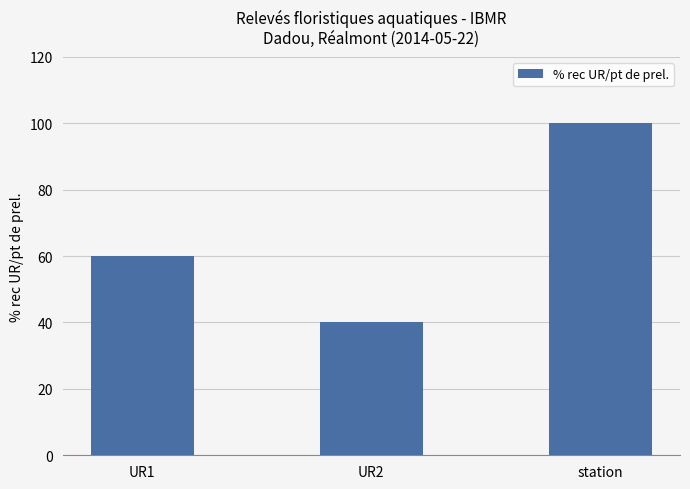

What is the difference between the values at UR2 and station?

60